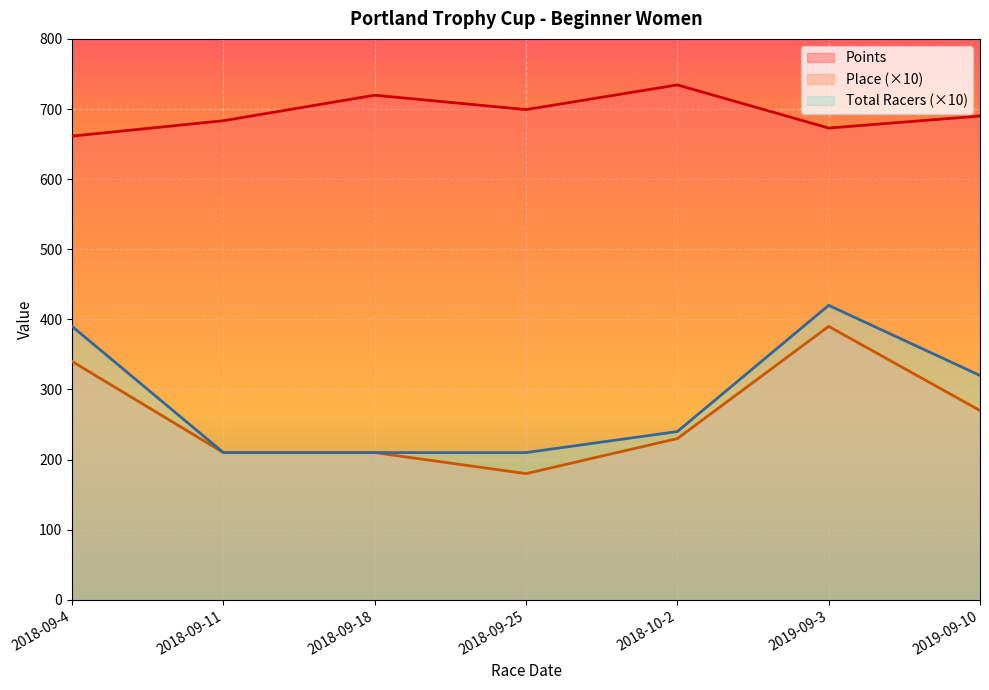

What is the maximum value for Total Racers?

420.0